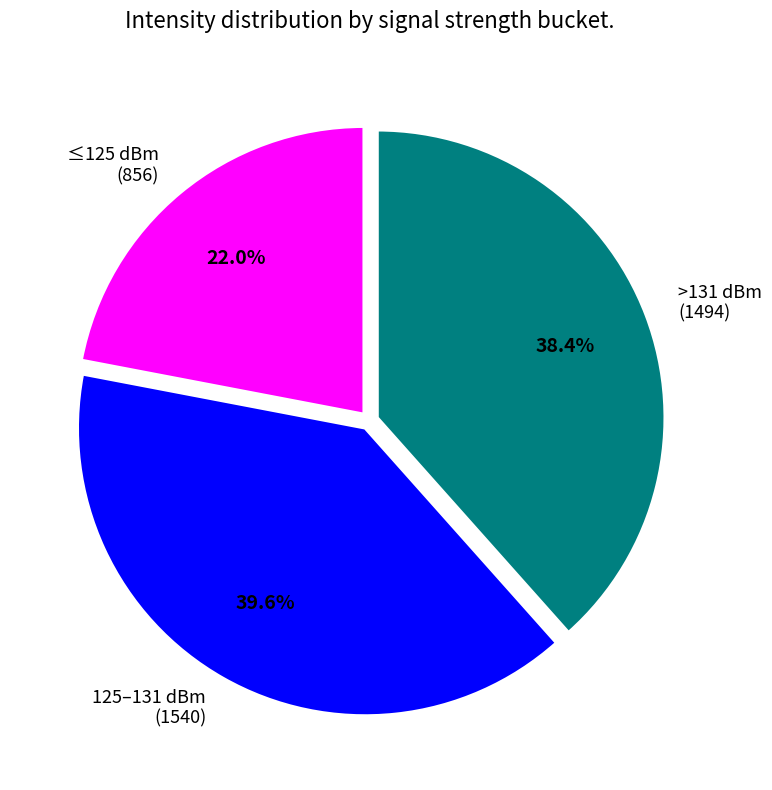

Approximately how many times larger is the value at ≤125 dBm (856) compared to >131 dBm (1494)?

0.6